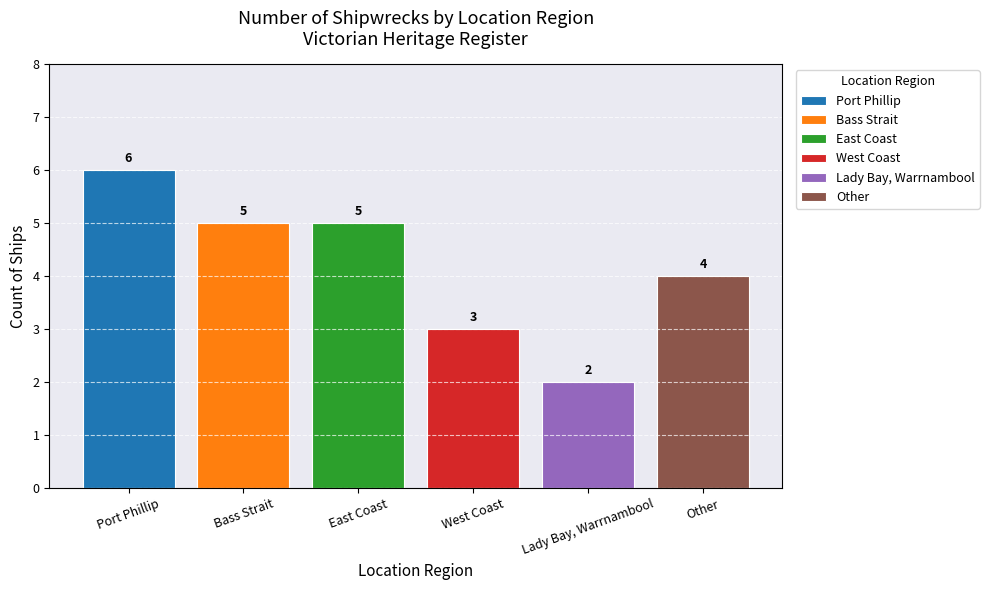

True or false: the data shows 3 at East Coast.

False